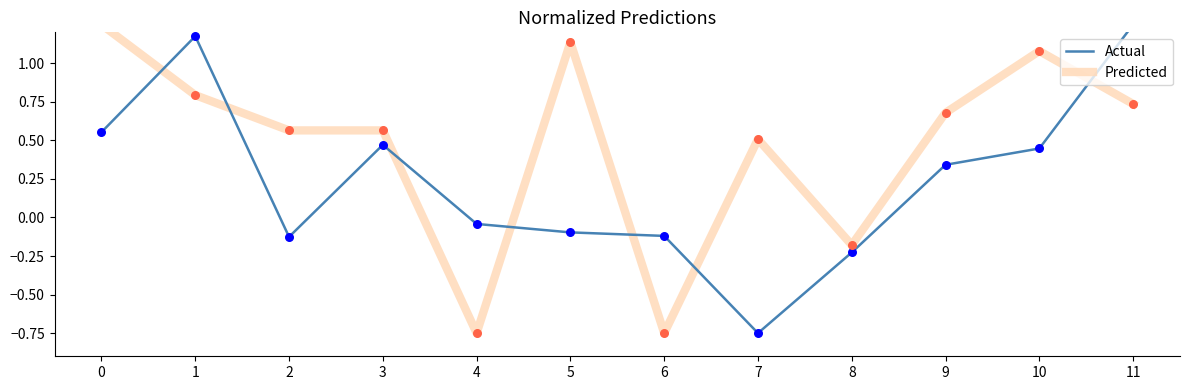

Which series reaches the minimum Y coordinate?

Actual